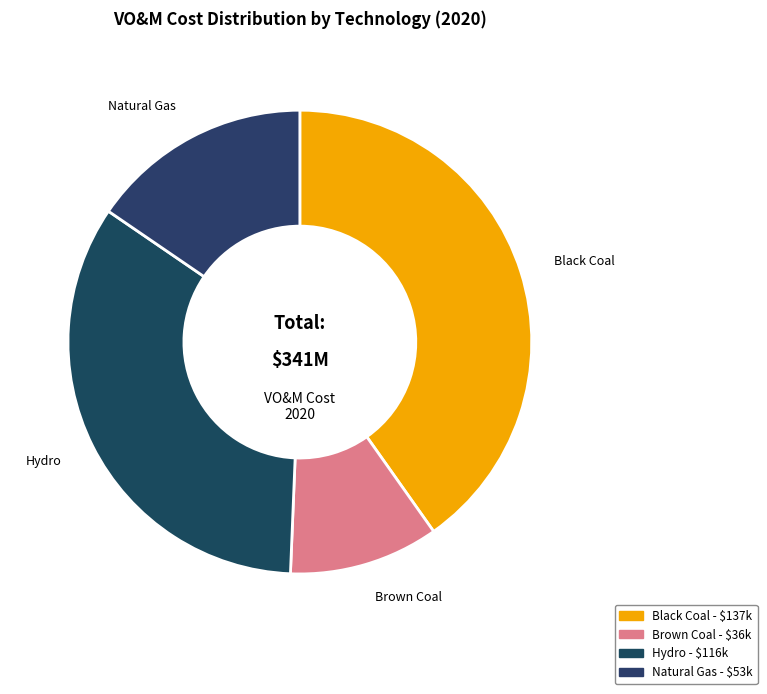

True or false: Natural Gas accounts for 10% of the total.

False